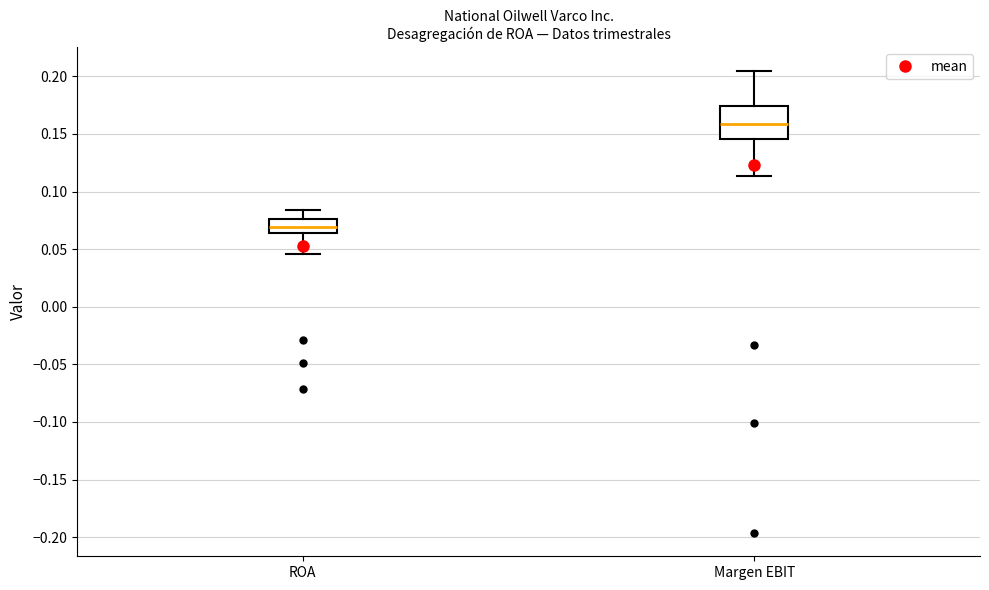

Where does the lower whisker of the box for ROA end on the y-axis? The values are not printed on the chart, so give them approximately, as read against the axis.

0.045